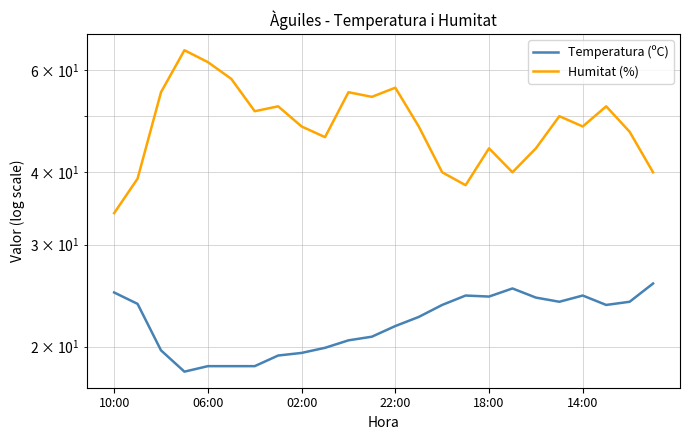

Between 9 and 16, which is larger?

16